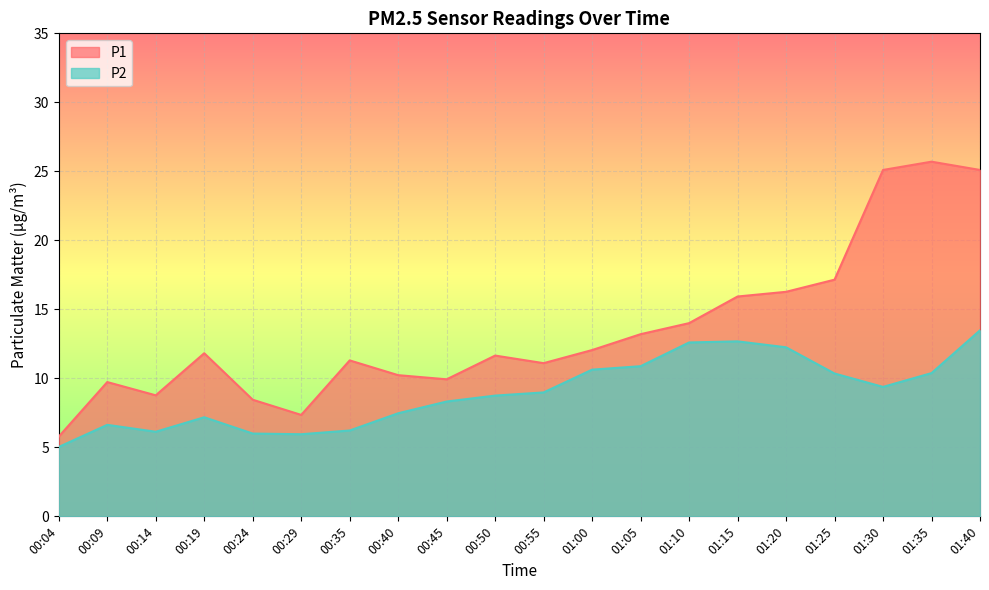

What is the smallest value displayed?

5.0